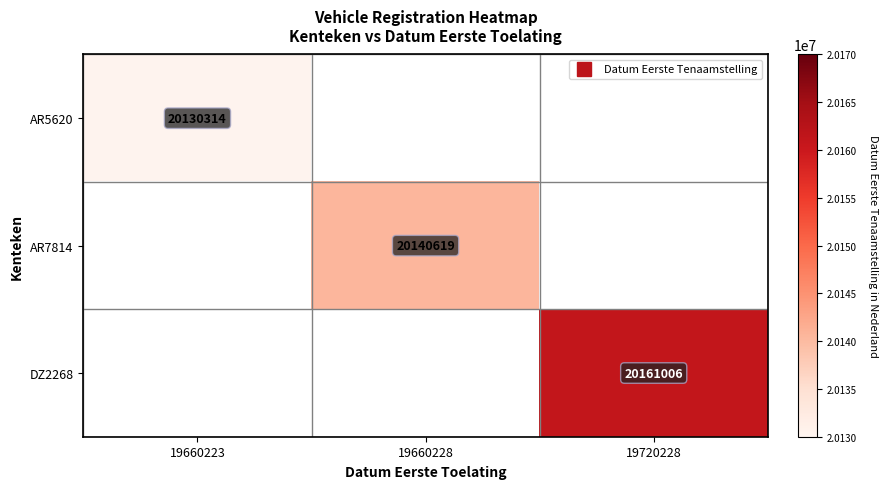

At how many categories does at least one series exceed 20133559?

2